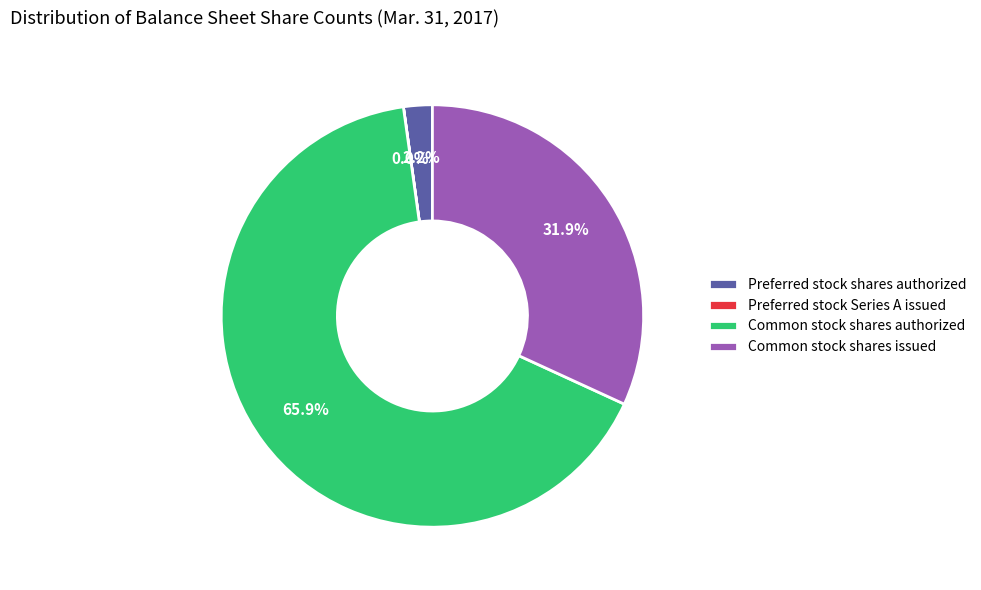

To the nearest percent, what is the difference between the largest and smallest slice percentages?

66%